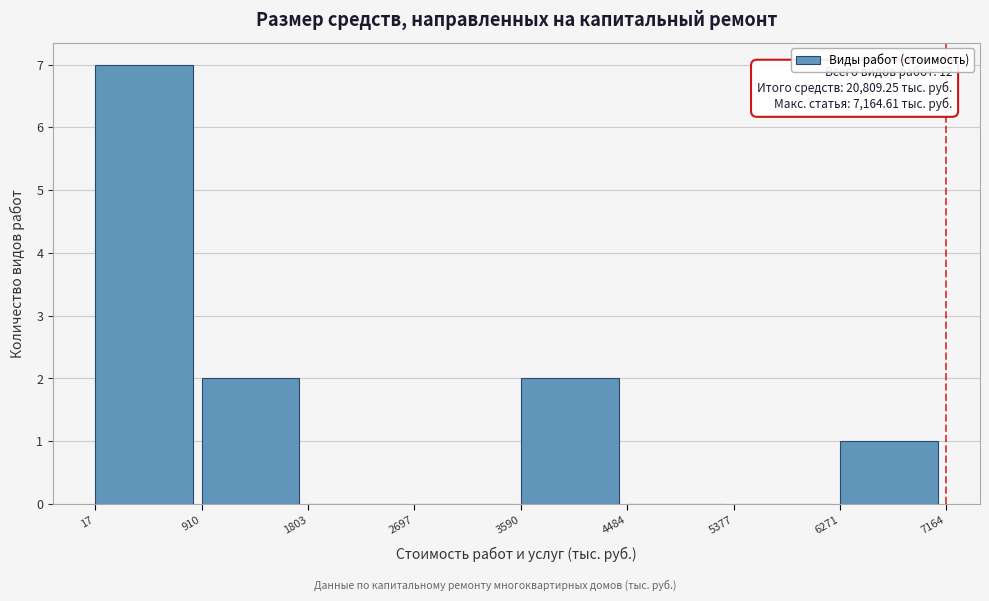

Over which range of the x-axis is the bar tallest?

17 to 910